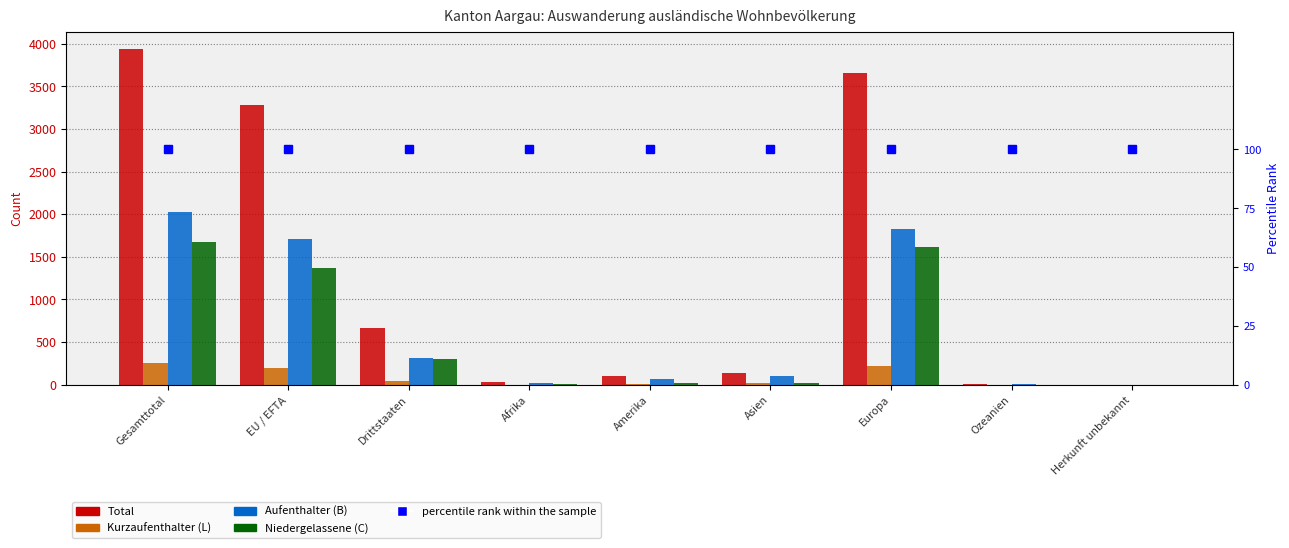

What position from the left is Afrika?

4